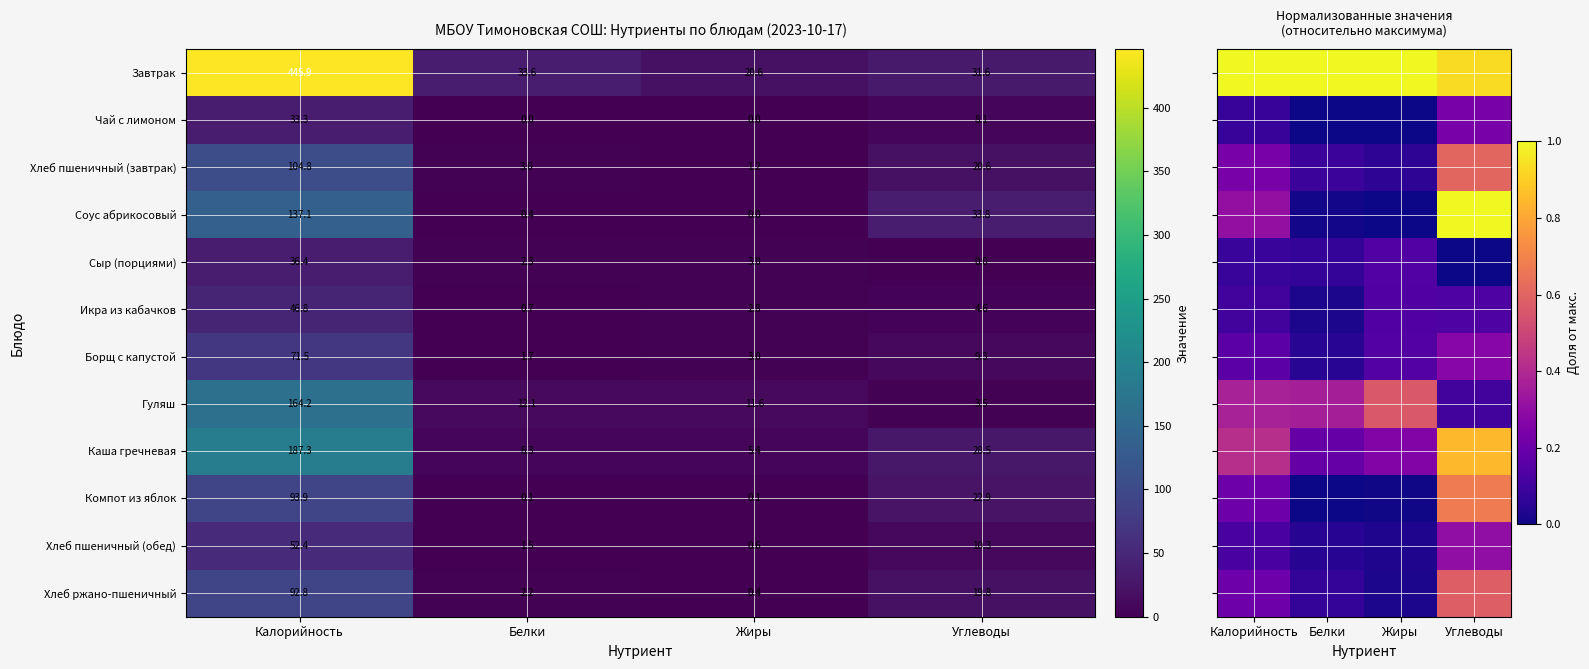

Is it true that Гуляш equals 20.8 at Белки?

False